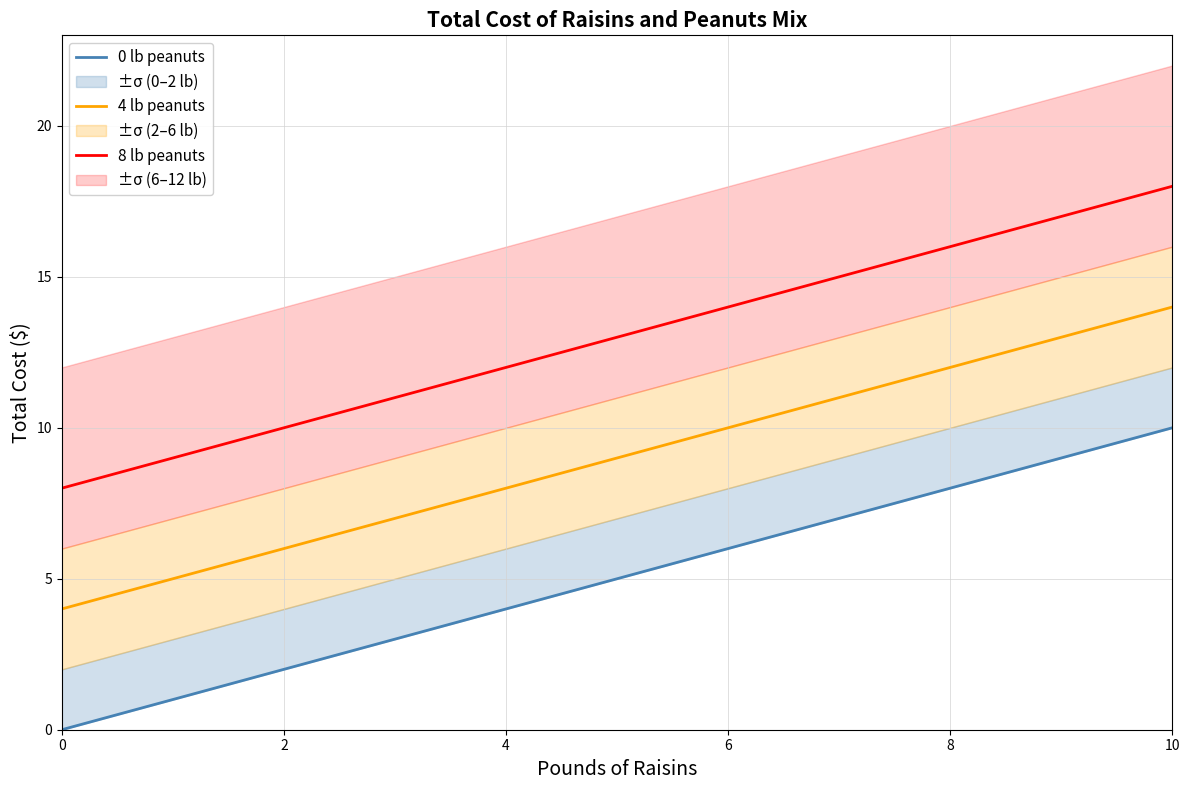

The 8 lb peanuts series shows 4.3 at 4. True or false?

False